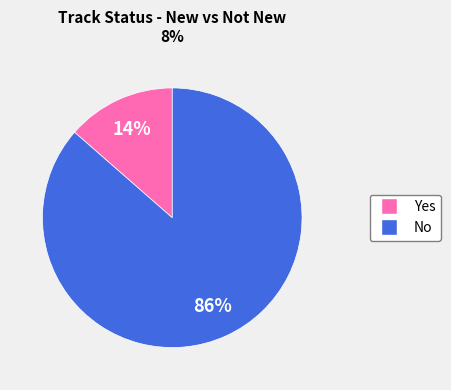

To the nearest percent, what percentage of the pie is Yes?

14%